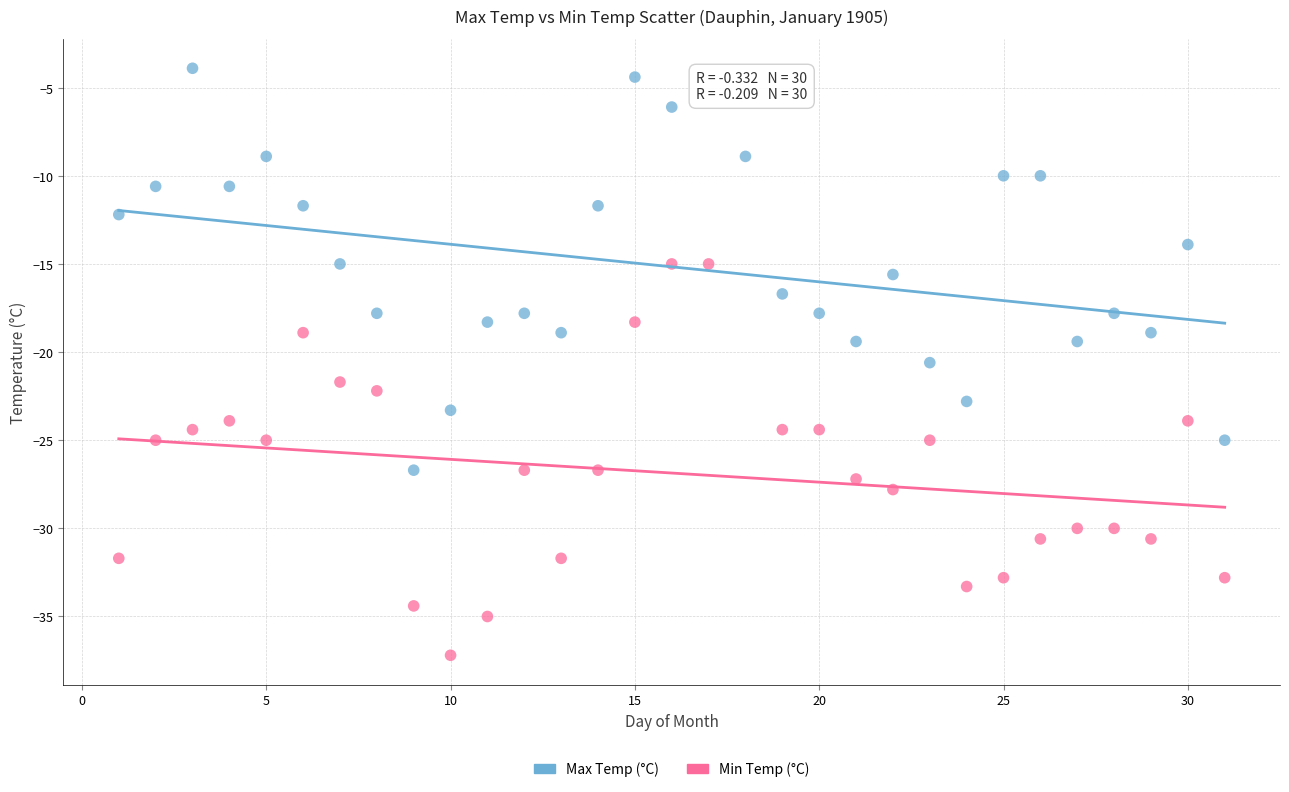

What are all the series names shown in the legend?

Max Temp (°C), Min Temp (°C)